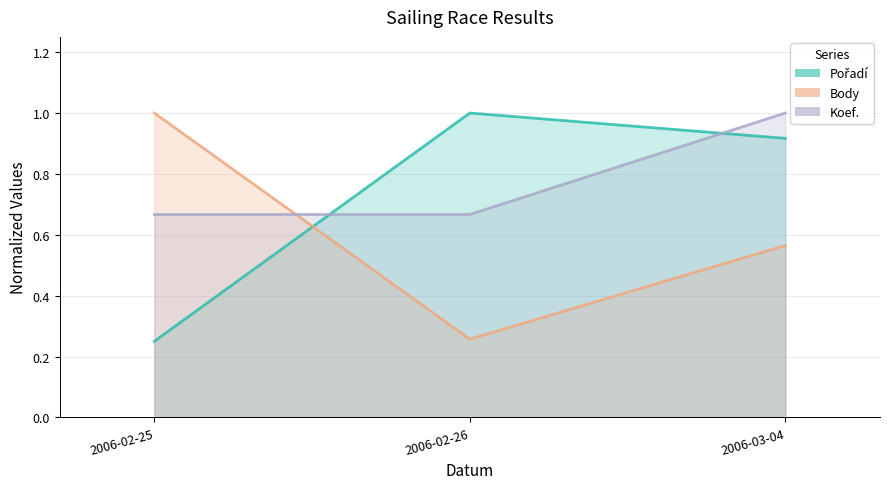

What is the total value across all series at 2006-02-25?

1.9